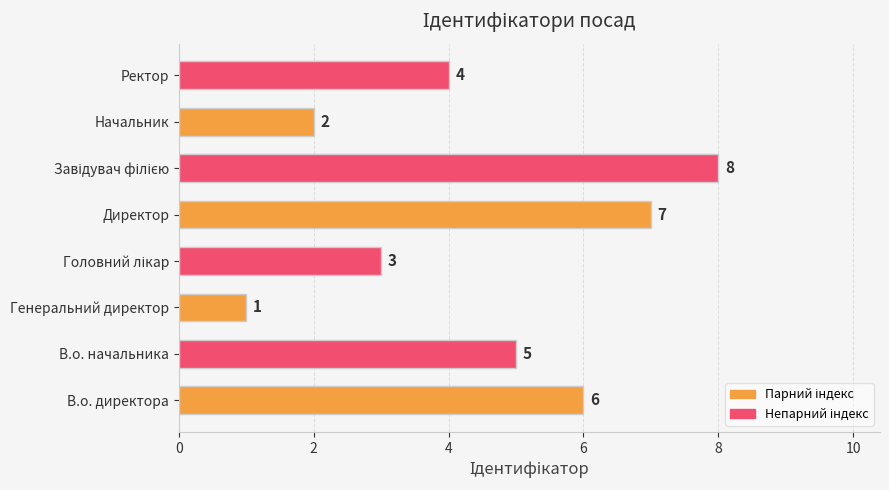

How many distinct data groups are displayed?

1